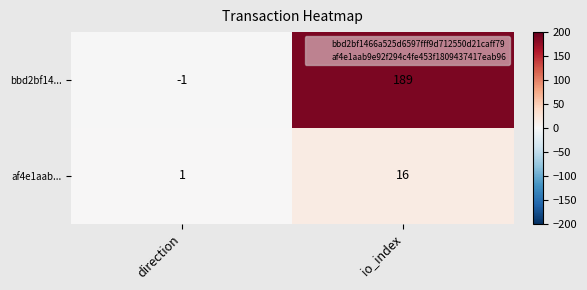

The bbd2bf14... series shows -1 at direction. True or false?

True